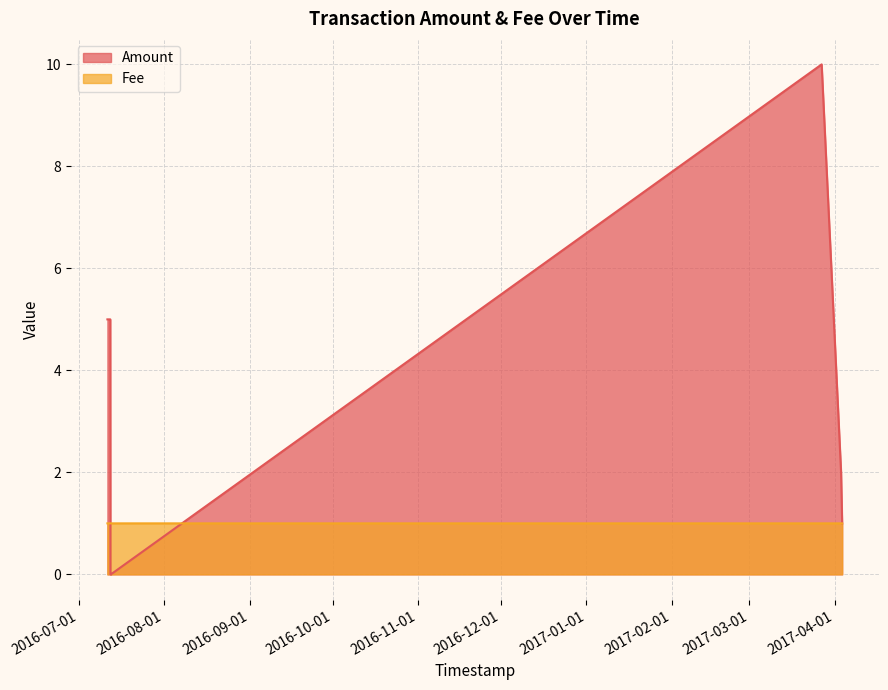

The value of Amount at 2017-04-03 06:55:16 is 2.0. True or false?

True